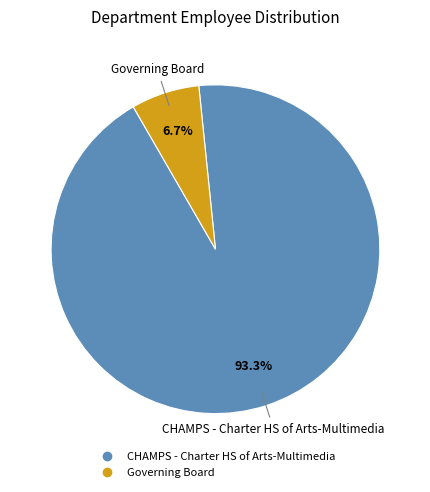

How many slices are in this pie chart?

2